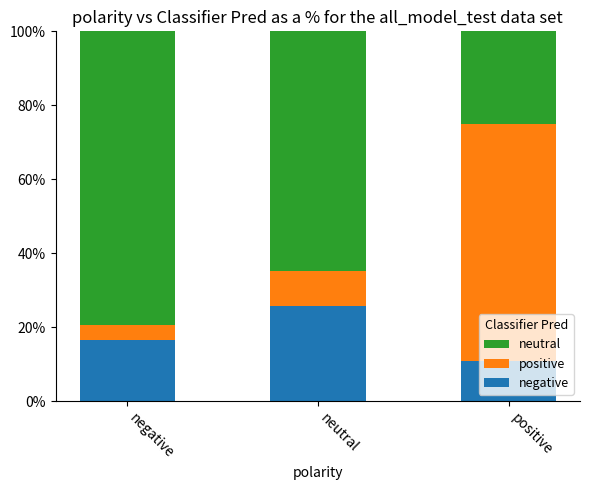

What is the difference between the maximum and minimum values in the negative series?

15.0